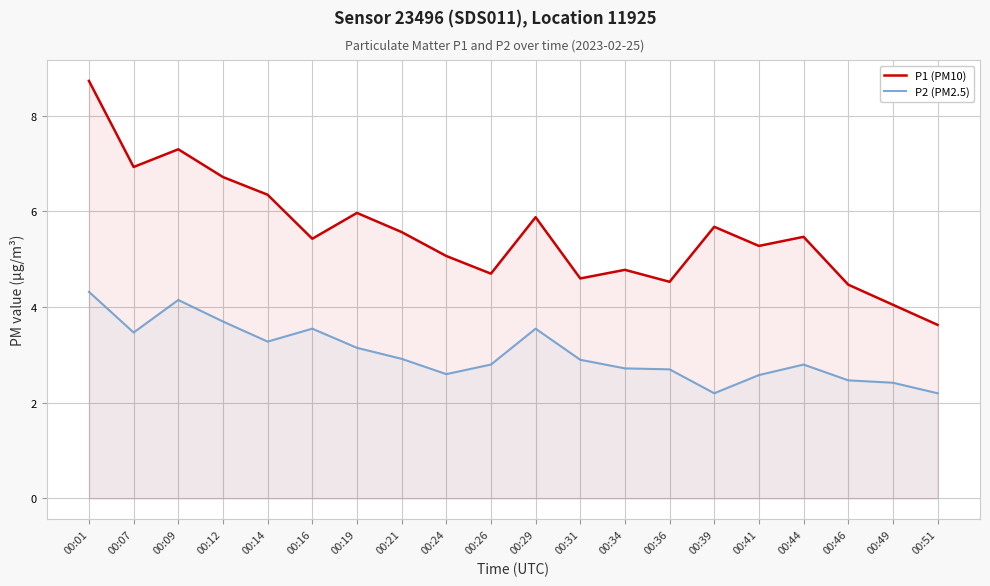

Reading right to left, transcribe all the data shown in this chart.

P1 (PM10): 3.6	4.0	4.5	5.5	5.3	5.7	4.5	4.8	4.6	5.9	4.7	5.1	5.6	6.0	5.4	6.3	6.7	7.3	6.9	8.7
P2 (PM2.5): 2.2	2.4	2.5	2.8	2.6	2.2	2.7	2.7	2.9	3.5	2.8	2.6	2.9	3.1	3.5	3.3	3.7	4.2	3.5	4.3